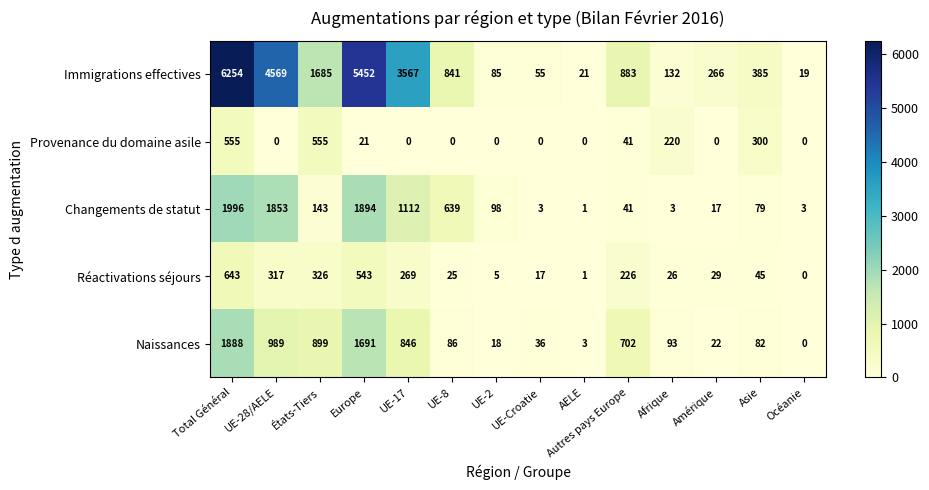

List the series in order of their peak value, lowest first.

Provenance du domaine asile, Réactivations séjours, Naissances, Changements de statut, Immigrations effectives